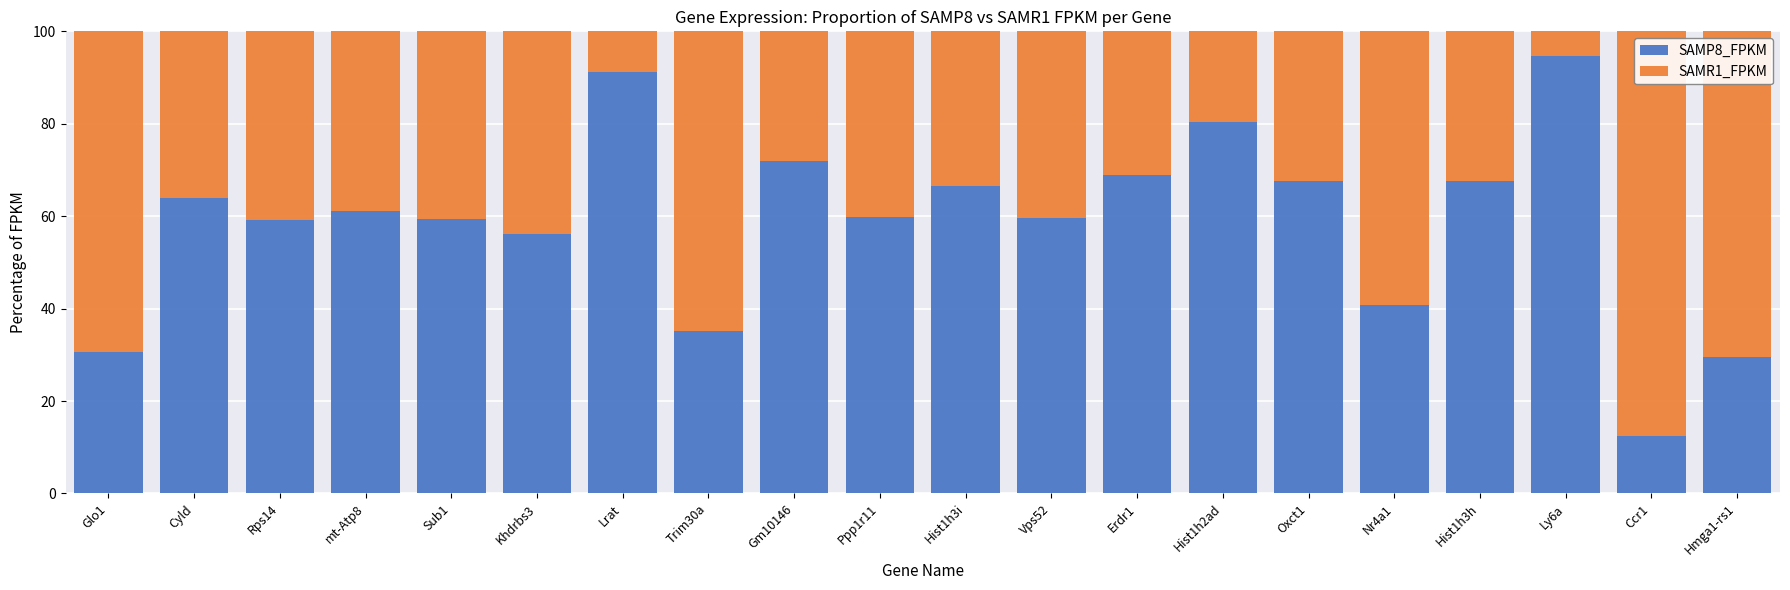

The value of SAMP8_FPKM at Erdr1 is 69.0. True or false?

True